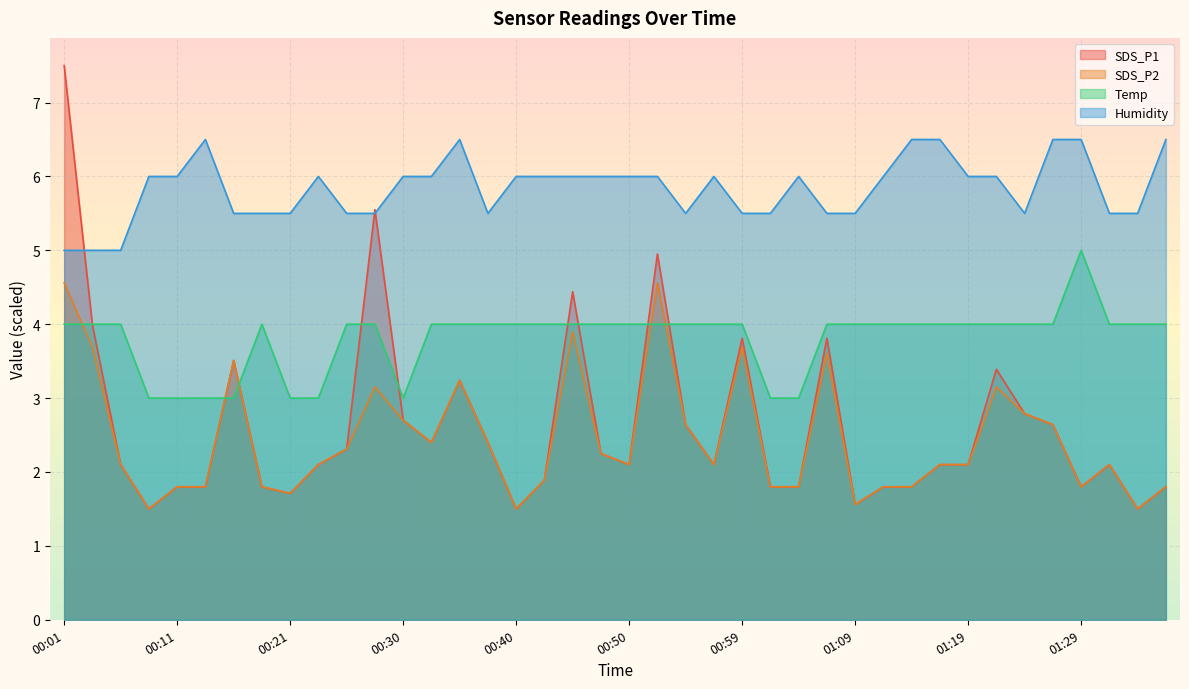

True or false: SDS_P2 and SDS_P1 cross at least once.

False